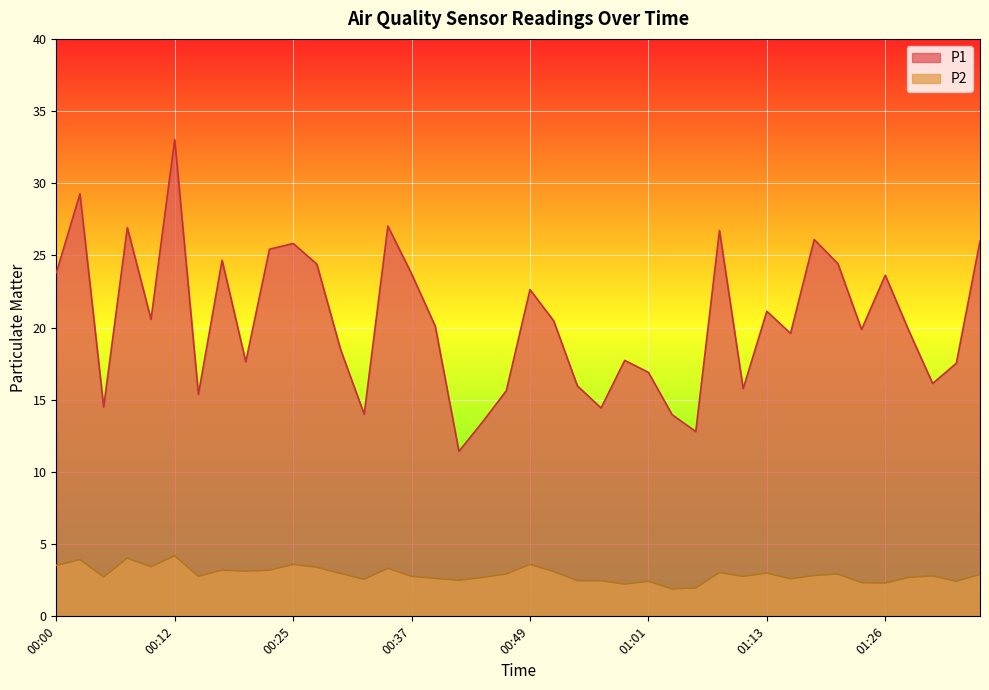

What is the approximate value of P2 at 01:06?

2.0